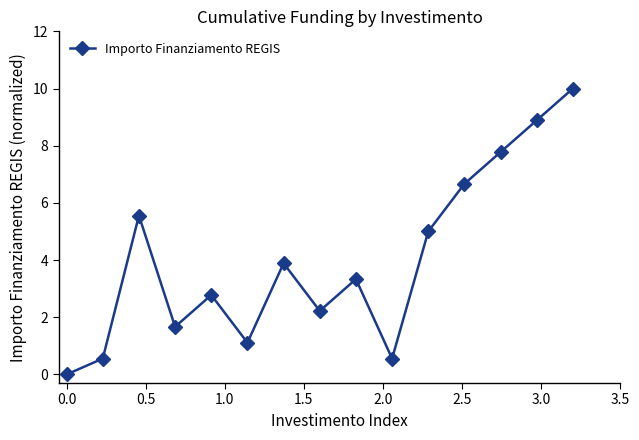

How many lines are shown in the chart?

1